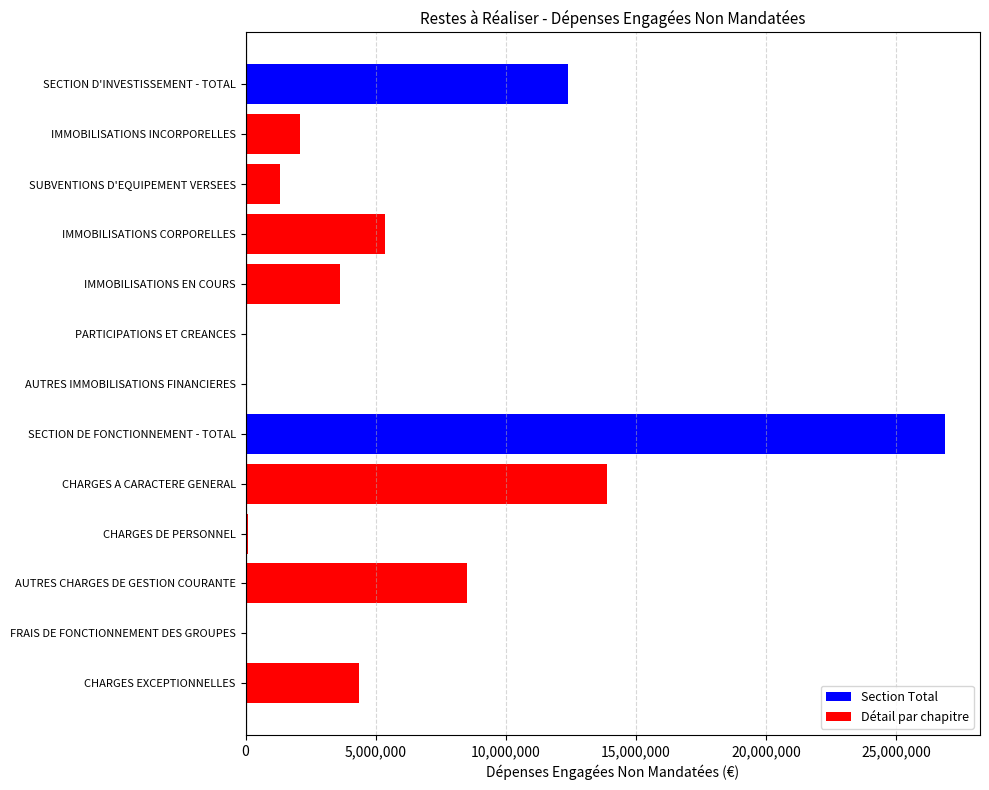

At which label is the value closest to 13439127?

CHARGES A CARACTERE GENERAL